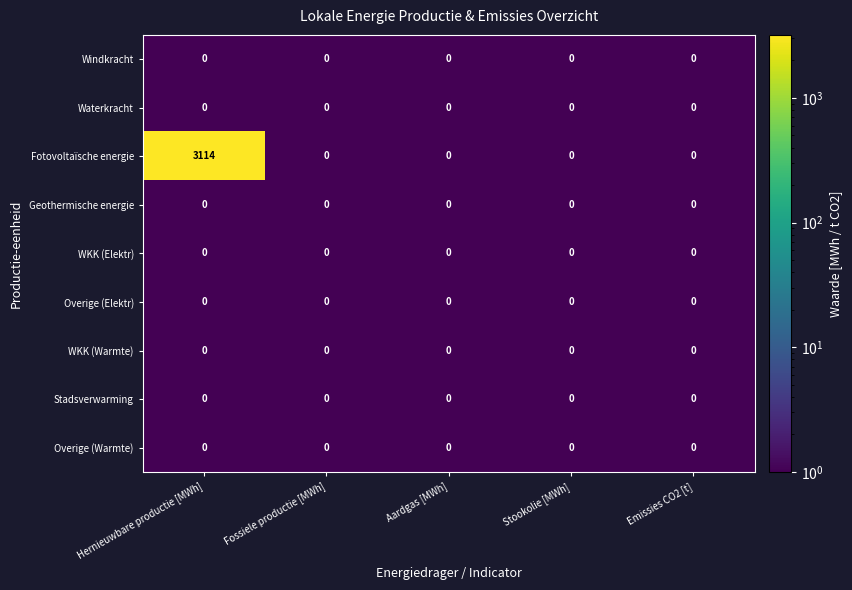

What is the maximum value shown in the chart?

3114